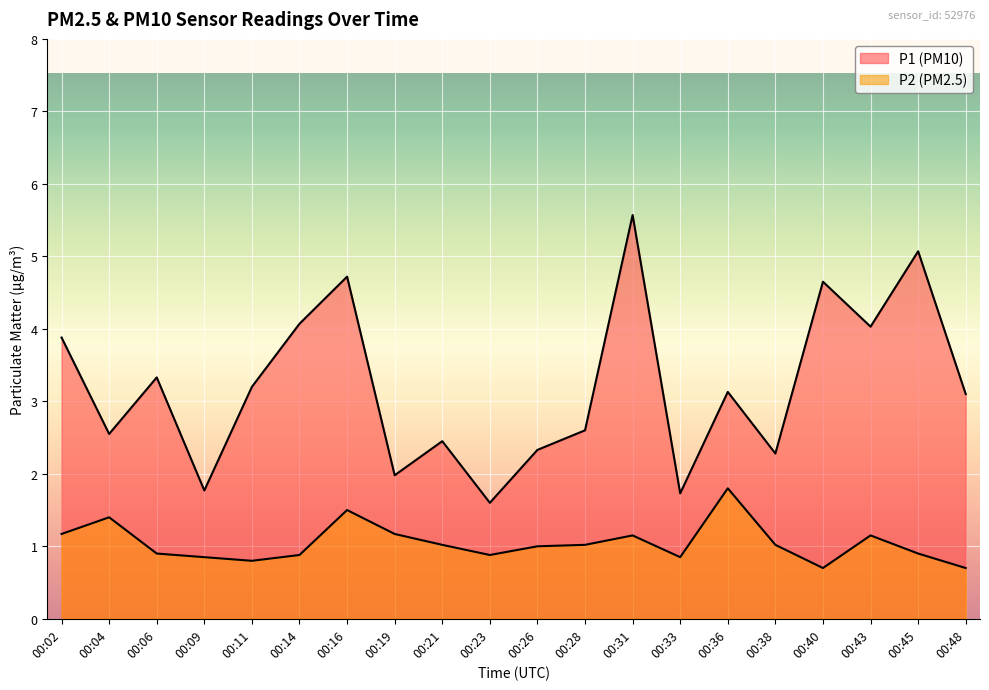

What is the difference between the P2 values at 00:43 and 00:21?

0.1